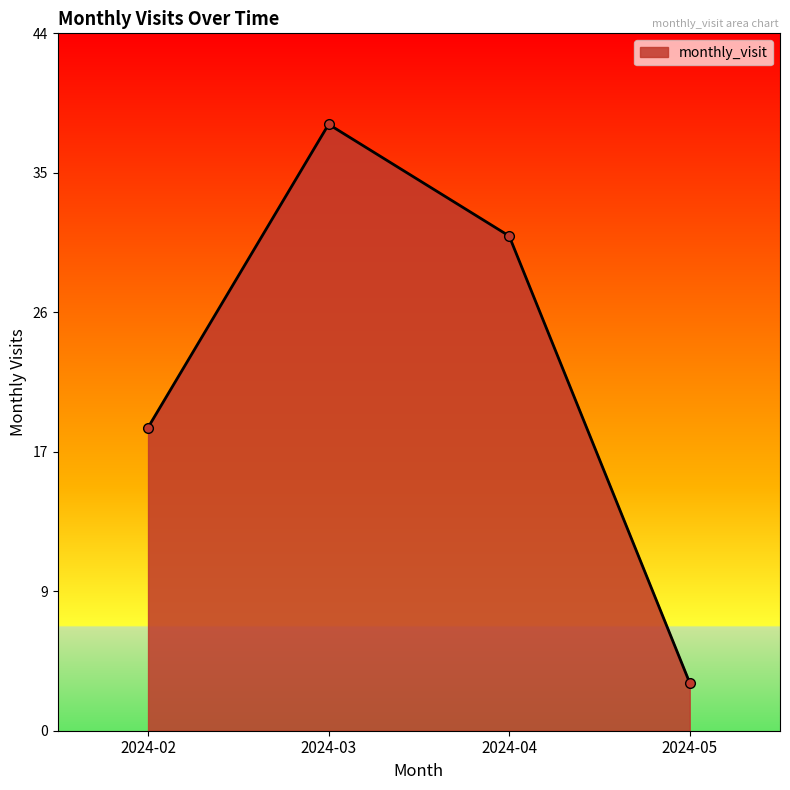

At which category does the data reach its first local peak?

2024-03